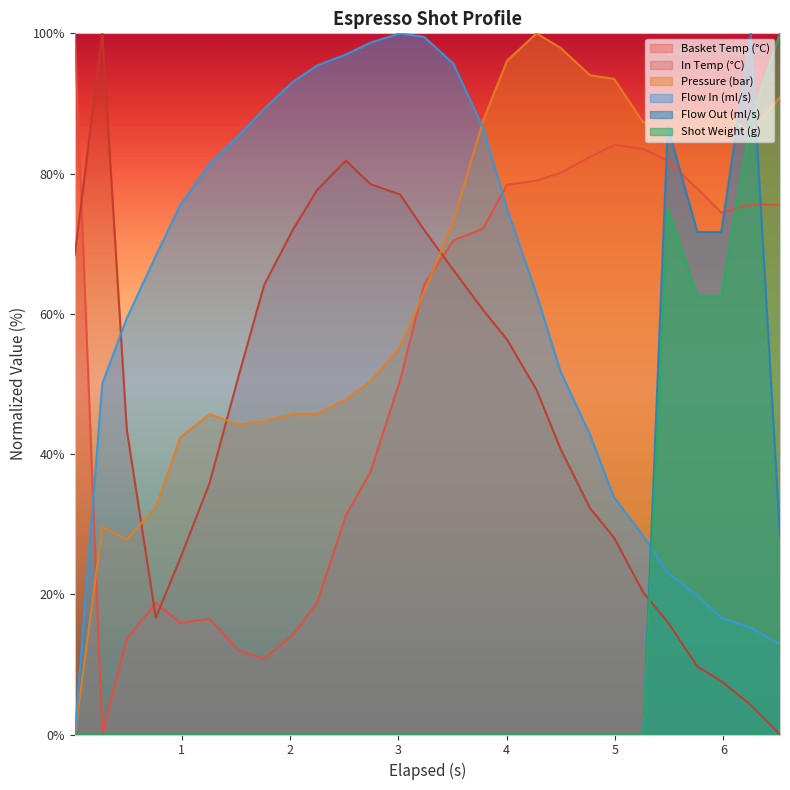

In water_temperature_basket, how many points are higher than both neighbors (excluding endpoints)?

3